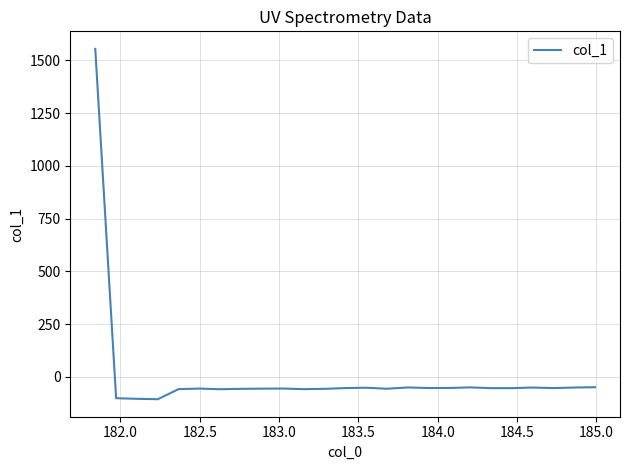

What is the greatest value displayed?

1554.2